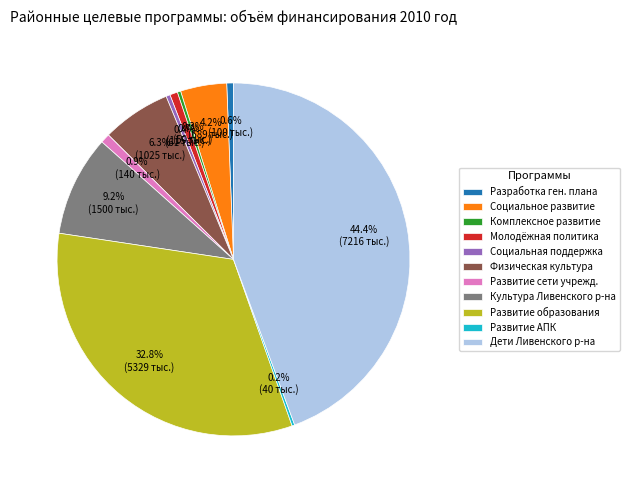

Which slice is the largest?

Дети Ливенского р-на